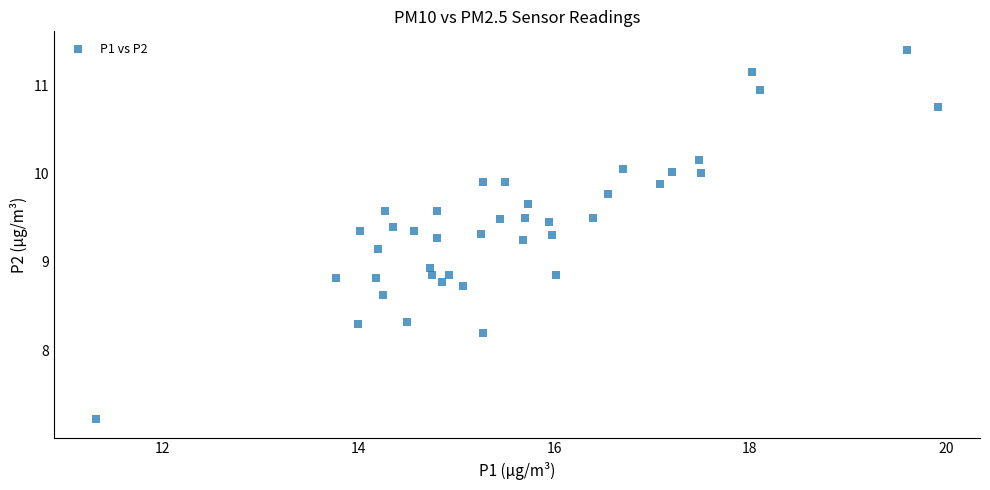

What is the range of Y values (max minus min)?

4.2